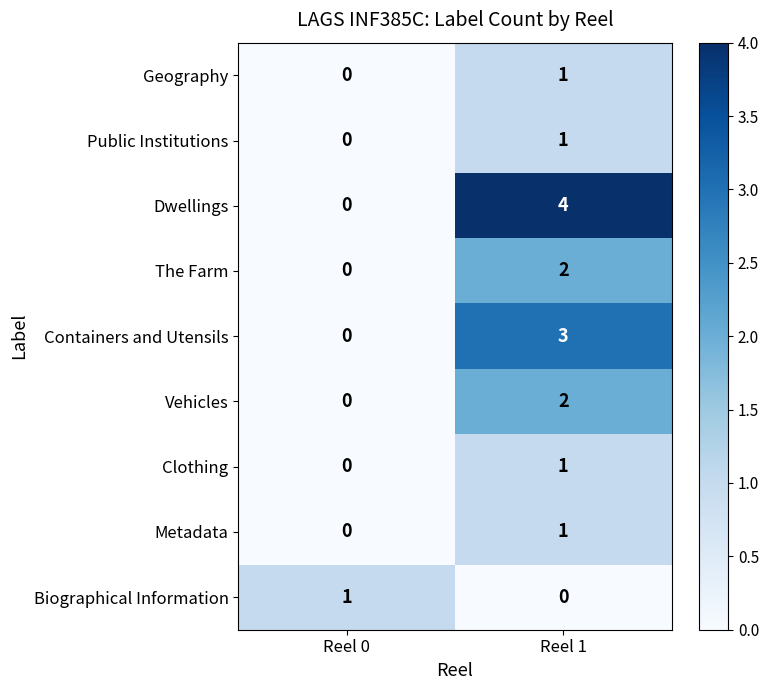

Rank the categories by Clothing value from highest to lowest.

Reel 1, Reel 0